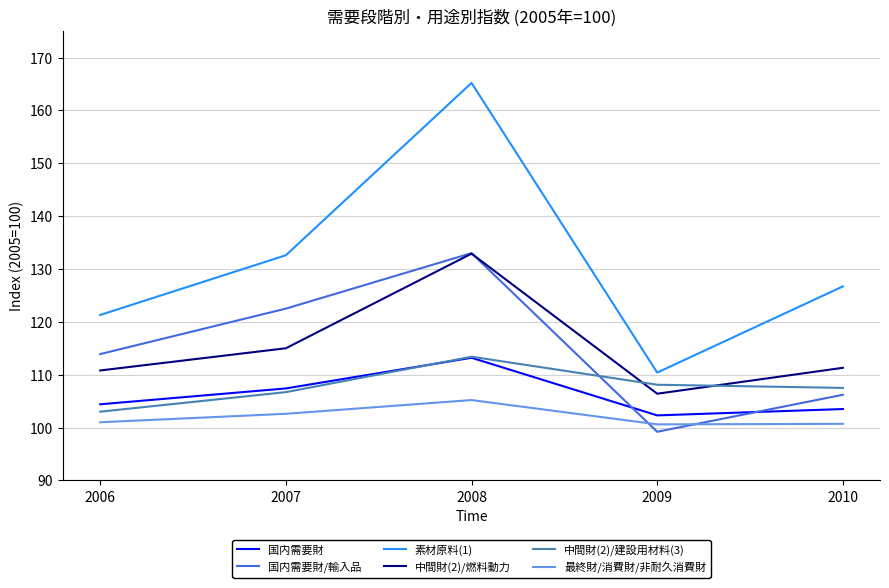

How many interior local peaks does the 中間財(2)/燃料動力 series have?

1